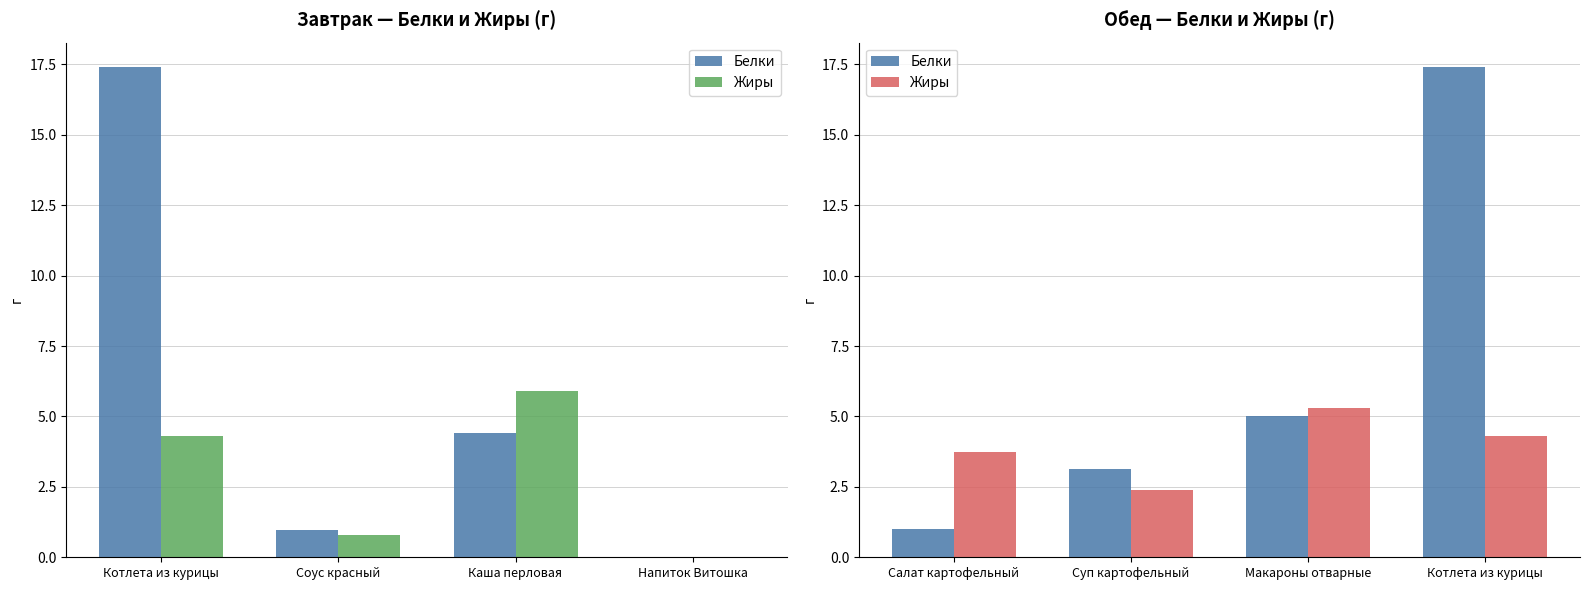

How many values in the Белки series are below 5?

2